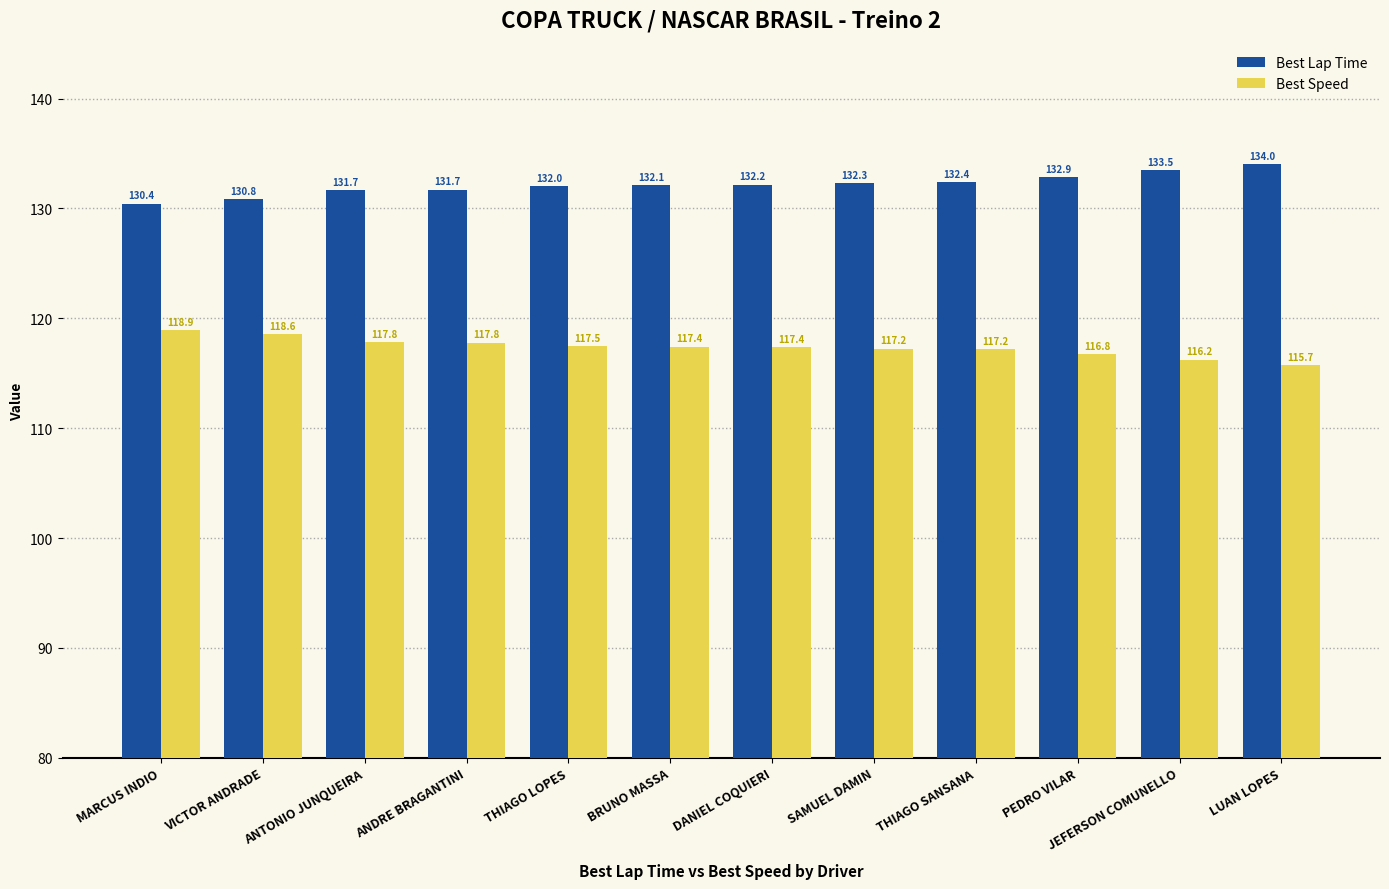

What is the difference between the second highest and second lowest values in the Best Speed series?

2.3